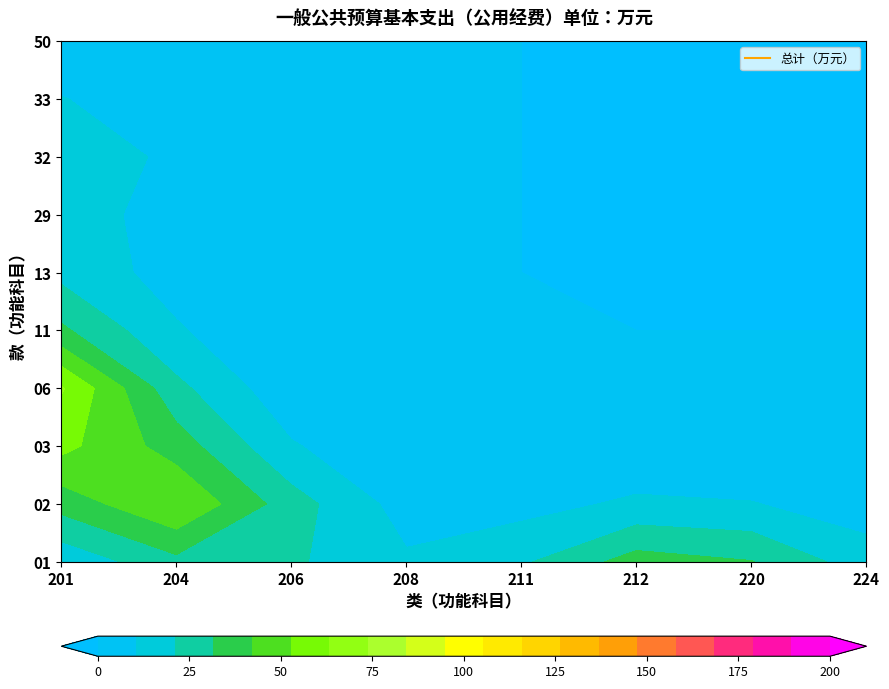

Where is 220 nearest to the value 25?

1